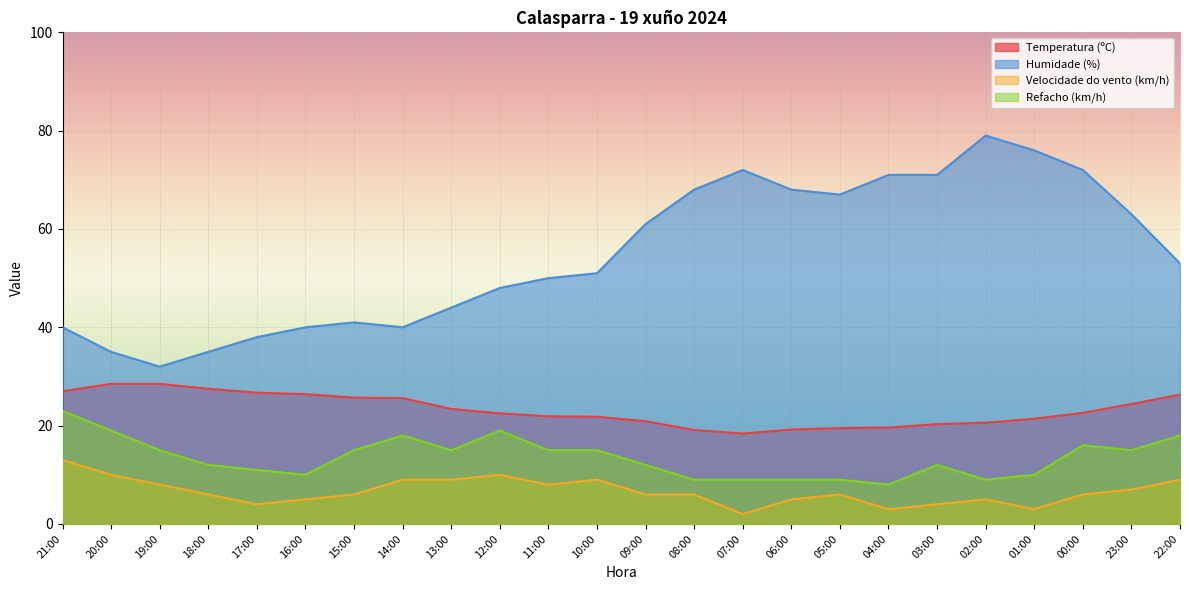

Which series changed the most between 17:00 and 14:00?

Refacho (km/h)